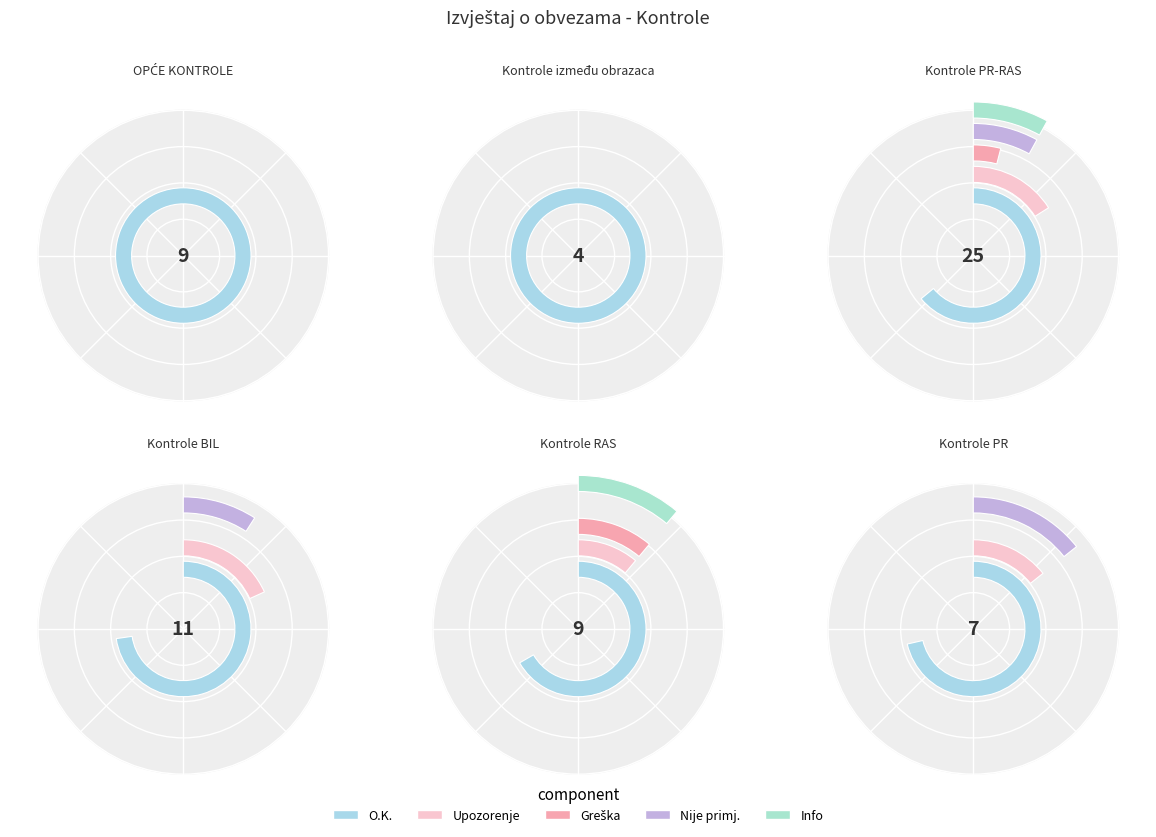

What is the difference between the highest and lowest values at 3?

8